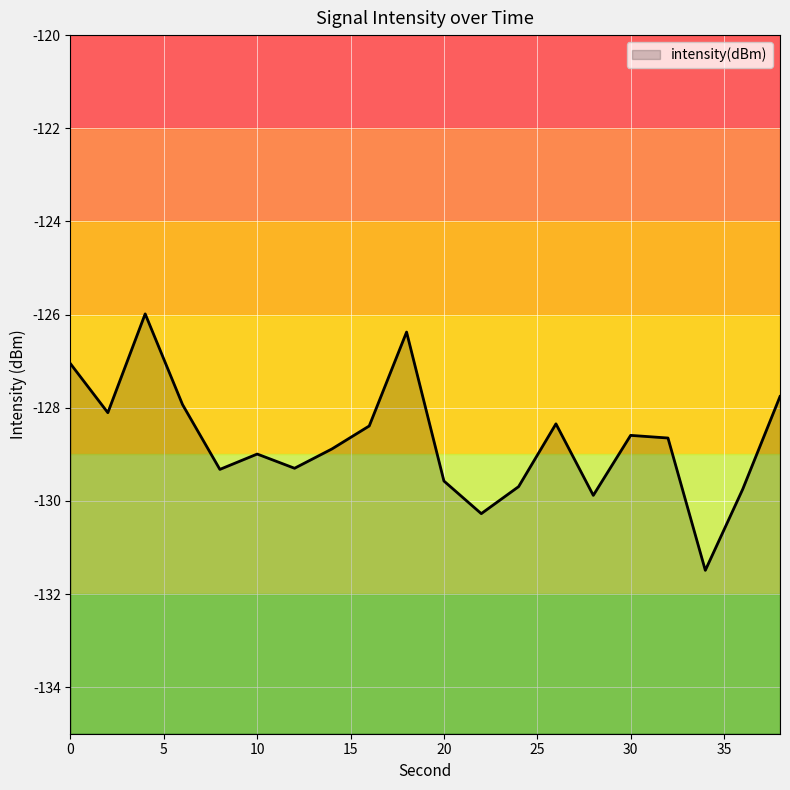

What is the sum of all values?

-2574.4